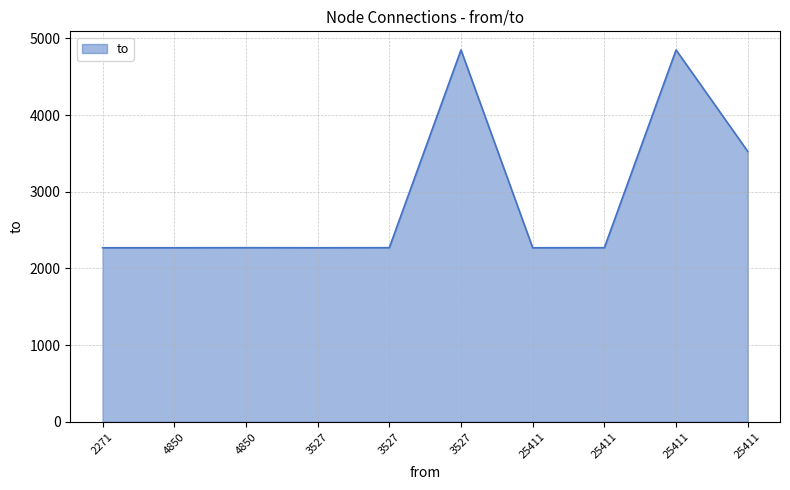

Which category has the highest value across all series?

3527